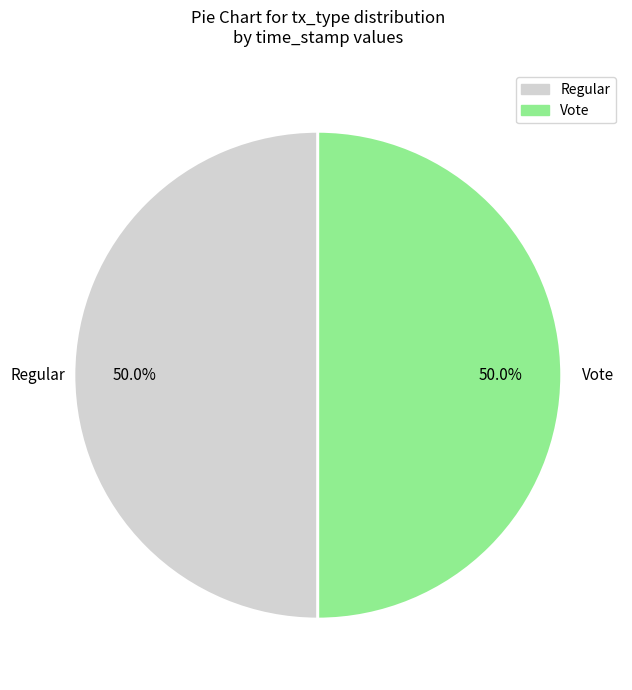

How many segments does this pie chart have?

2